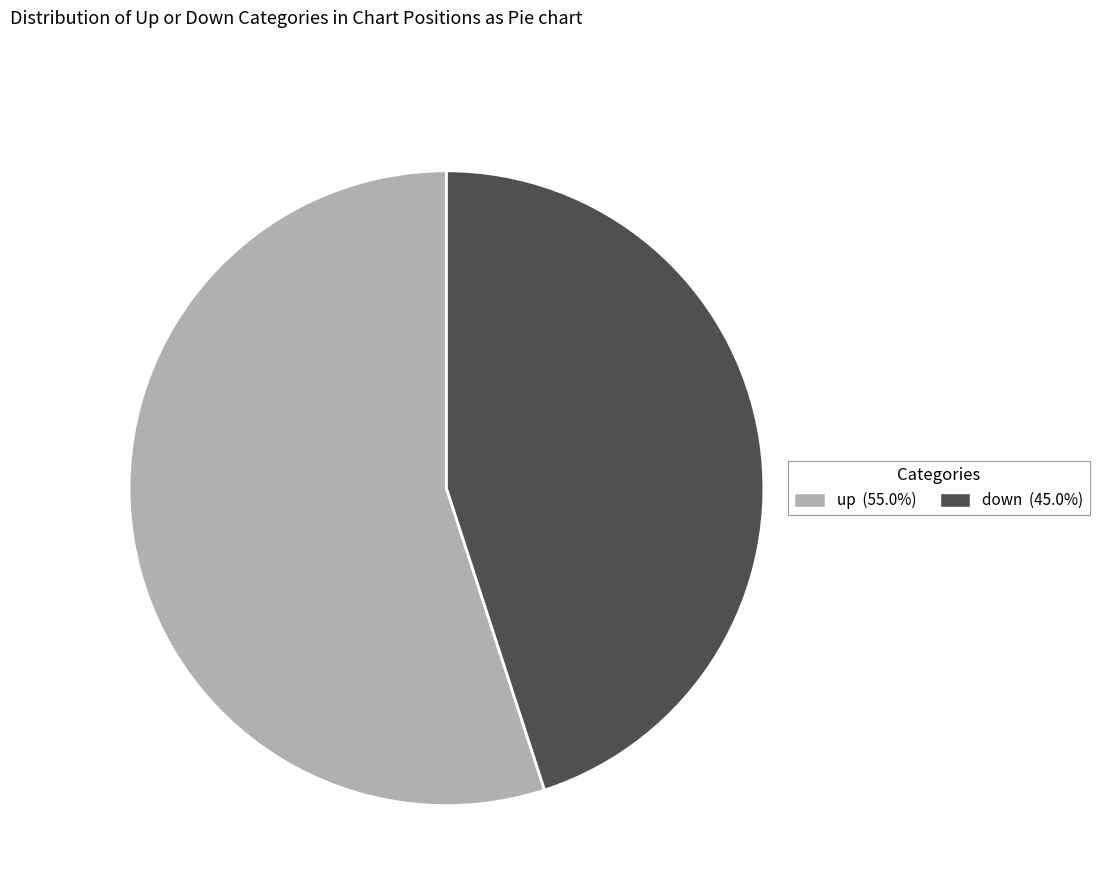

Combined, do up and down account for over 50%?

Yes